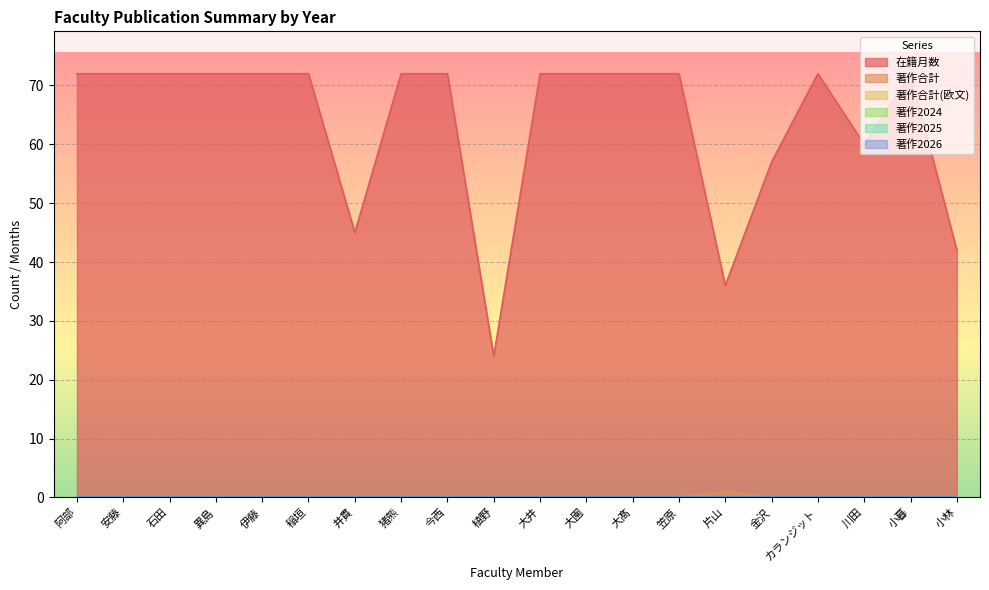

Count the number of categories in the chart.

20